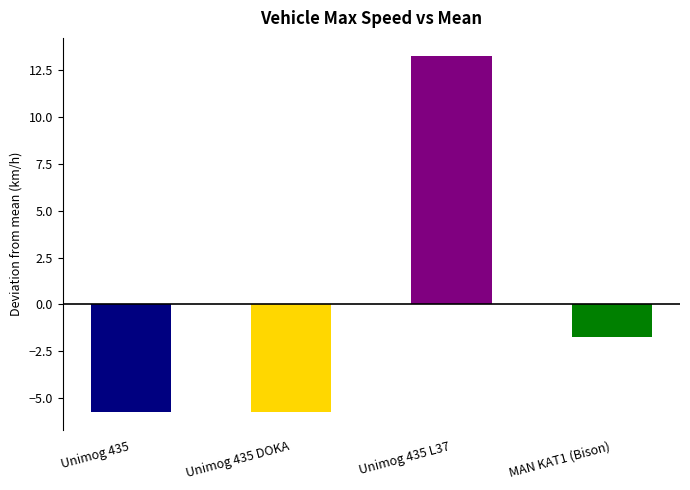

Is it true that the value at Unimog 435 is -5.8?

True